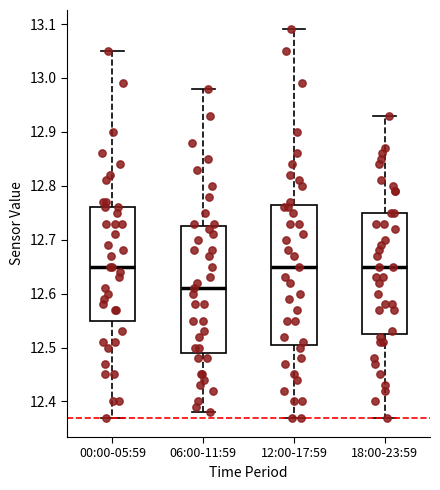

Reading left to right, transcribe this box plot: for each box, give where its median line is, the range the box spans, and where its two whiskers end, as read against the y-axis. The values are not printed on the chart, so give them approximately, as read against the axis.

00:00-05:59: median 12.65, box 12.55 to 12.76, whiskers 12.37 to 13.05
06:00-11:59: median 12.61, box 12.49 to 12.73, whiskers 12.38 to 12.98
12:00-17:59: median 12.65, box 12.51 to 12.77, whiskers 12.37 to 13.09
18:00-23:59: median 12.65, box 12.53 to 12.75, whiskers 12.37 to 12.93